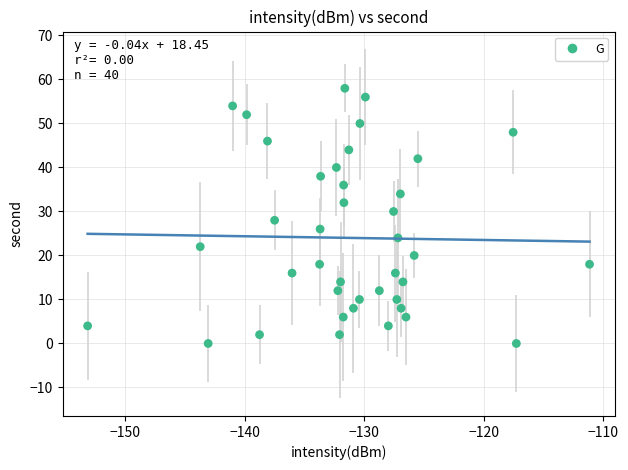

What is the range of Y values (max minus min)?

58